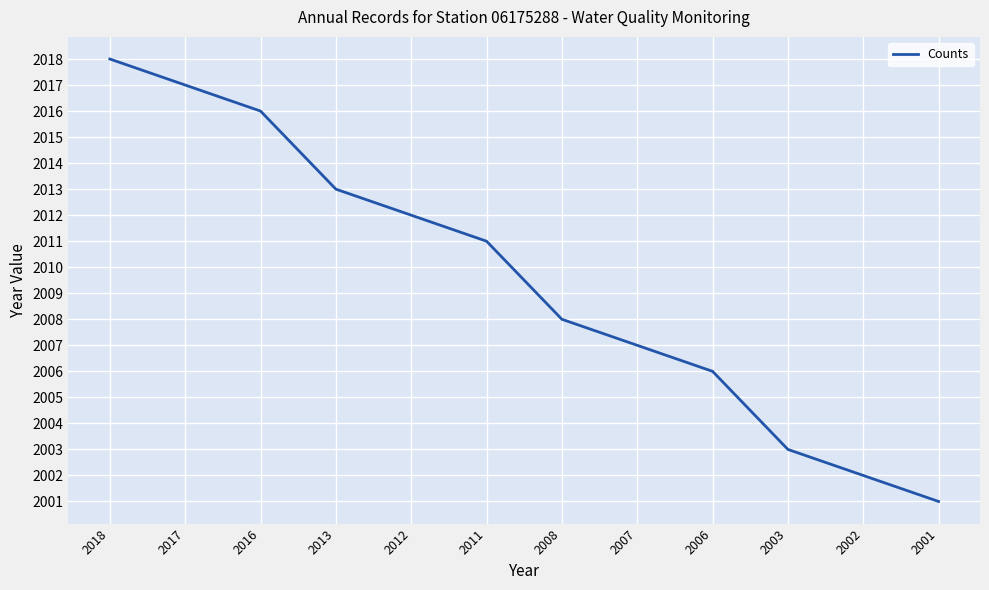

Is it true that the value at 2001 is 3088?

False